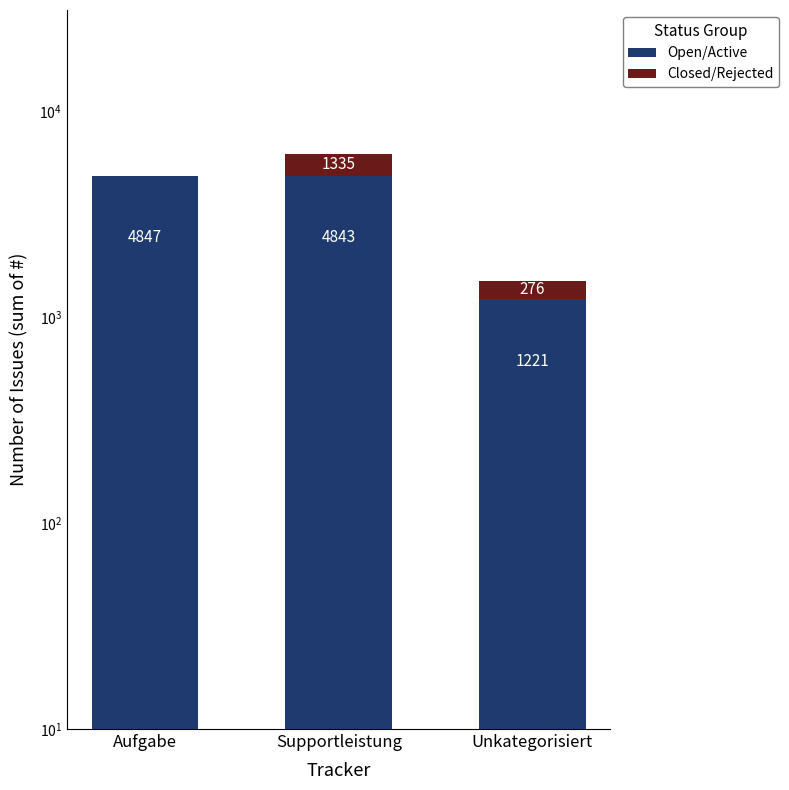

What is the difference between the maximum and minimum values in the Open/Active series?

3626